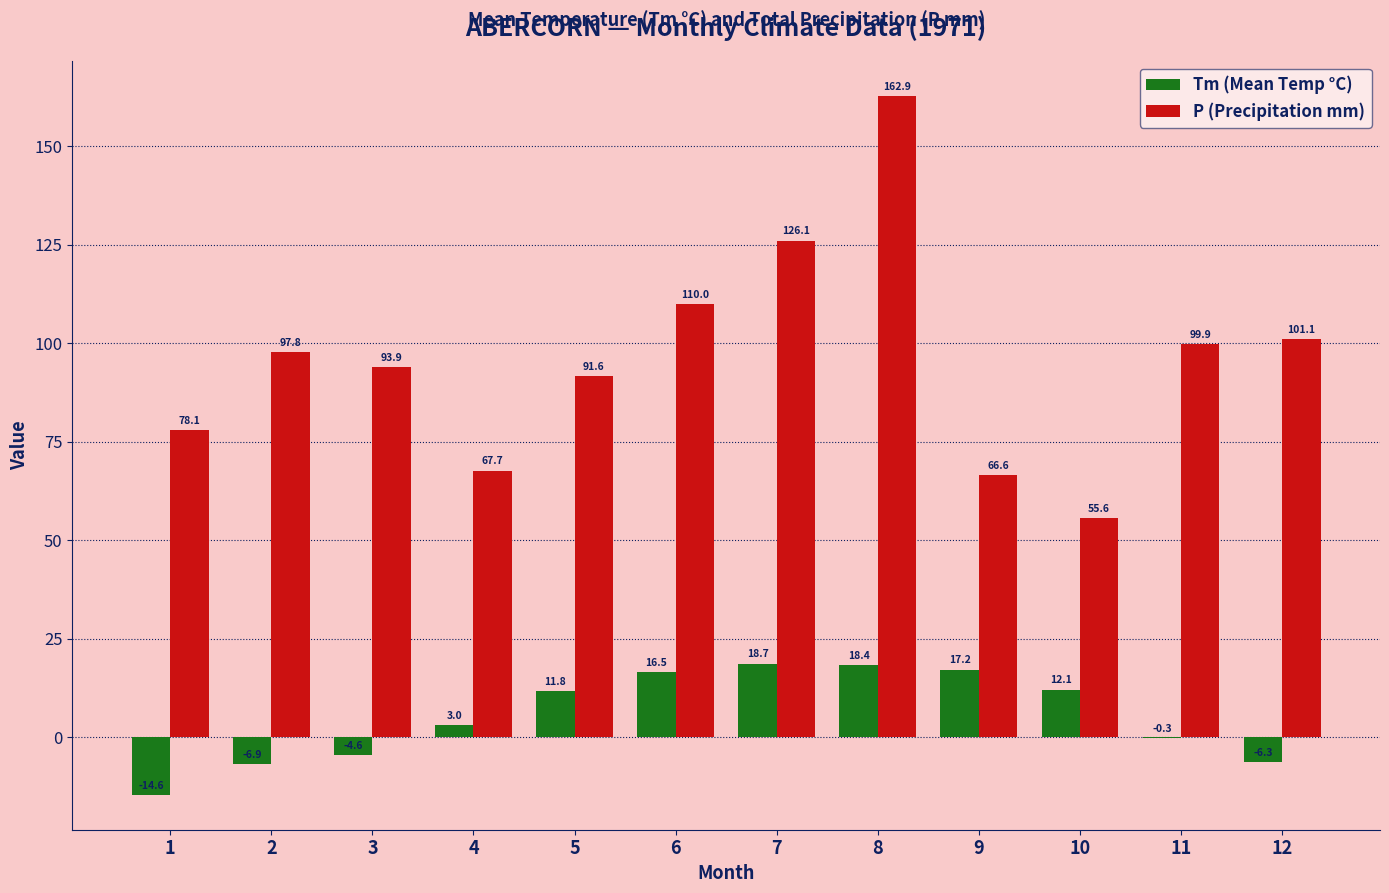

Reading right to left, extract all data points from this chart.

Tm (Mean Temp °C): -6.3	-0.3	12.1	17.2	18.4	18.7	16.5	11.8	3.0	-4.6	-6.9	-14.6
P (Precipitation mm): 101.1	99.9	55.6	66.6	162.9	126.1	110.0	91.6	67.7	93.9	97.8	78.1